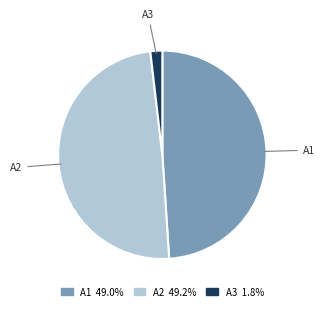

Is there any slice that represents more than half of the pie?

No